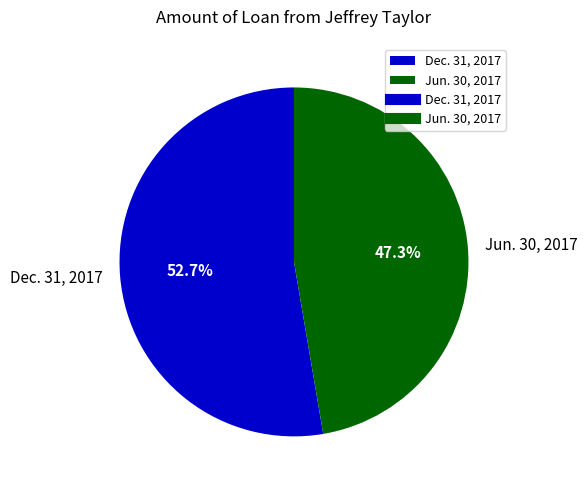

Count the number of slices in the pie.

2